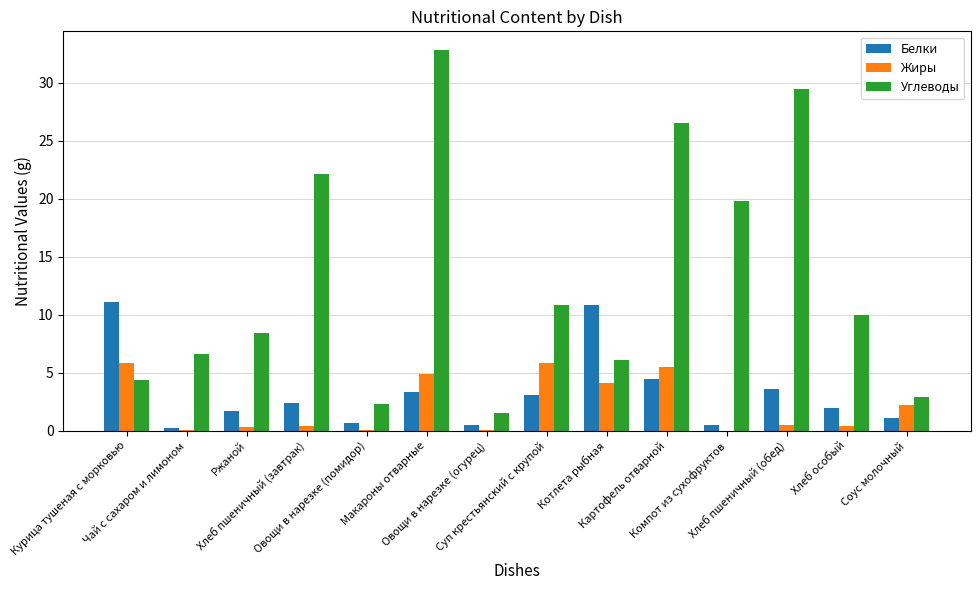

The Жиры series shows 1.5 at Картофель отварной. True or false?

False